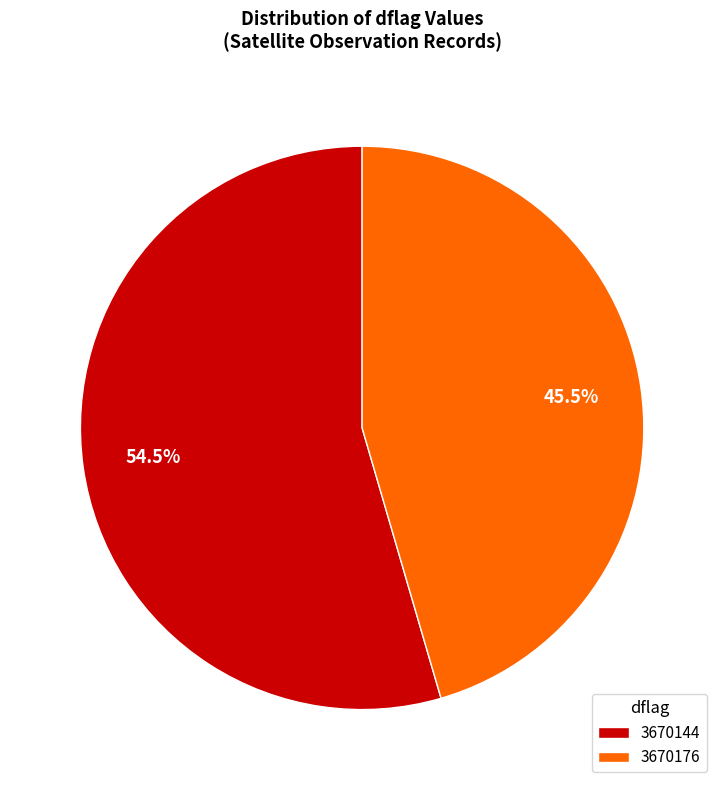

Combined, do 3670176 and 3670144 account for over 50%?

Yes